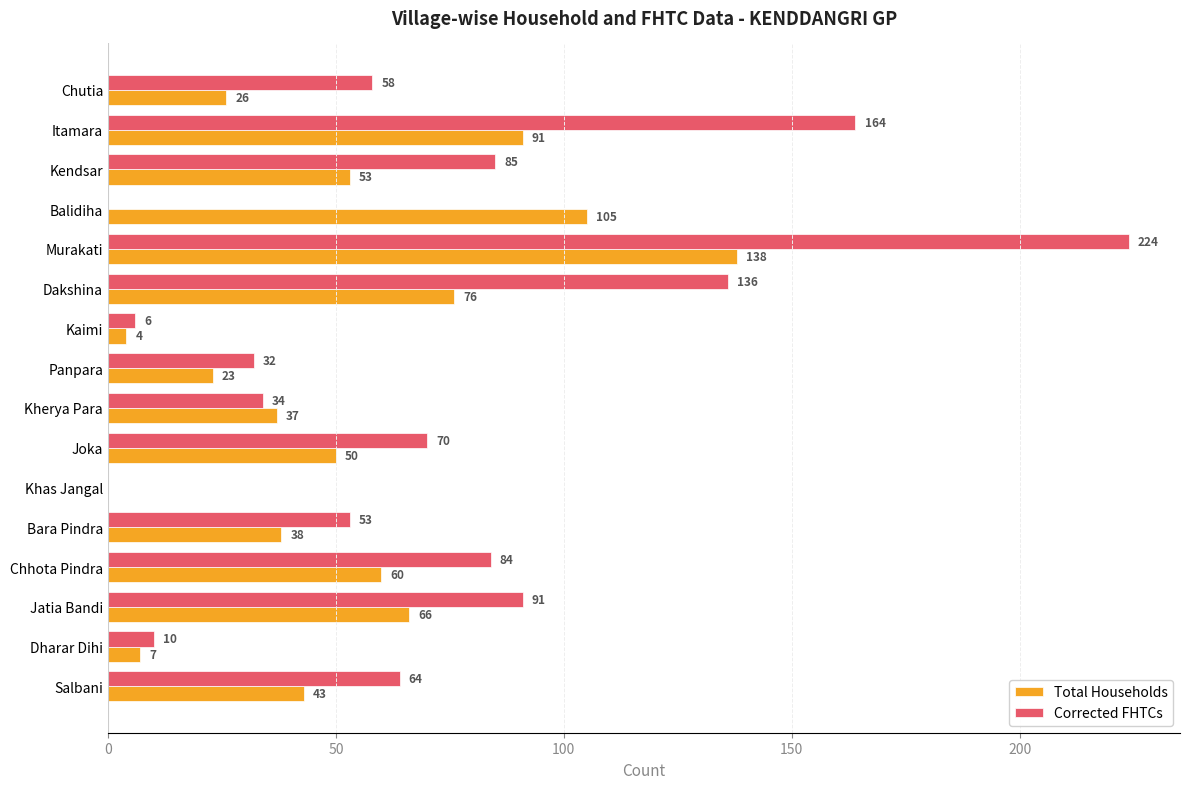

What is the maximum value for Corrected FHTCs?

224